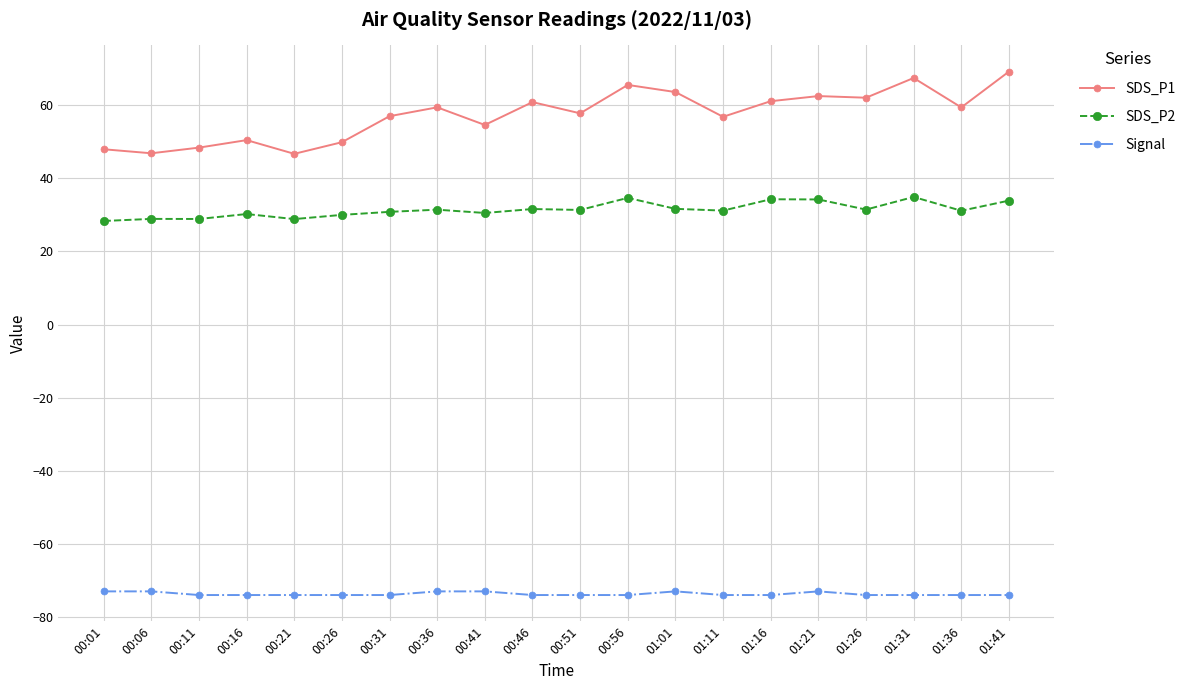

True or false: Signal has more than 0 interior local peaks.

True